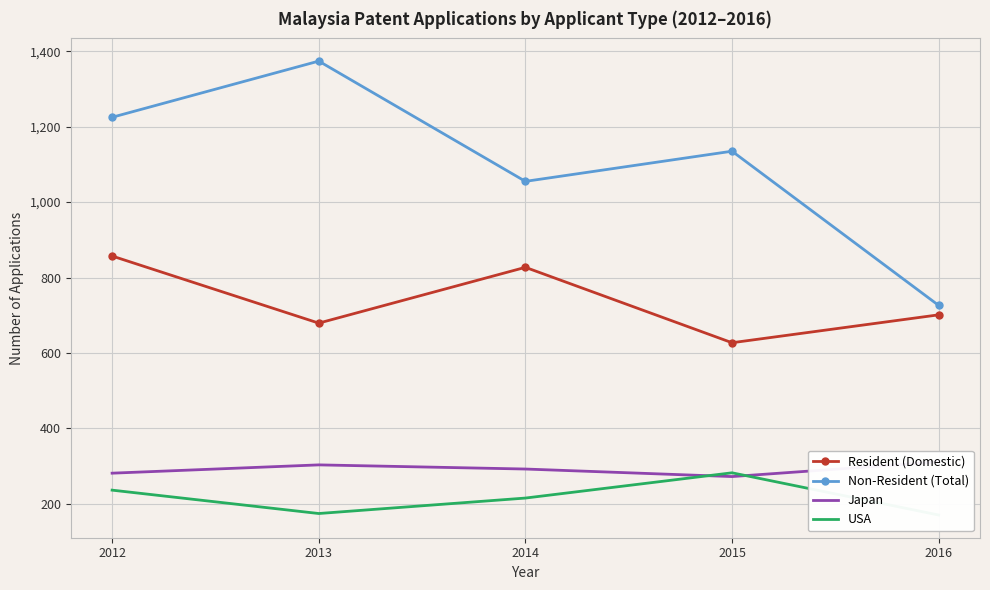

How many lines are shown in the chart?

4